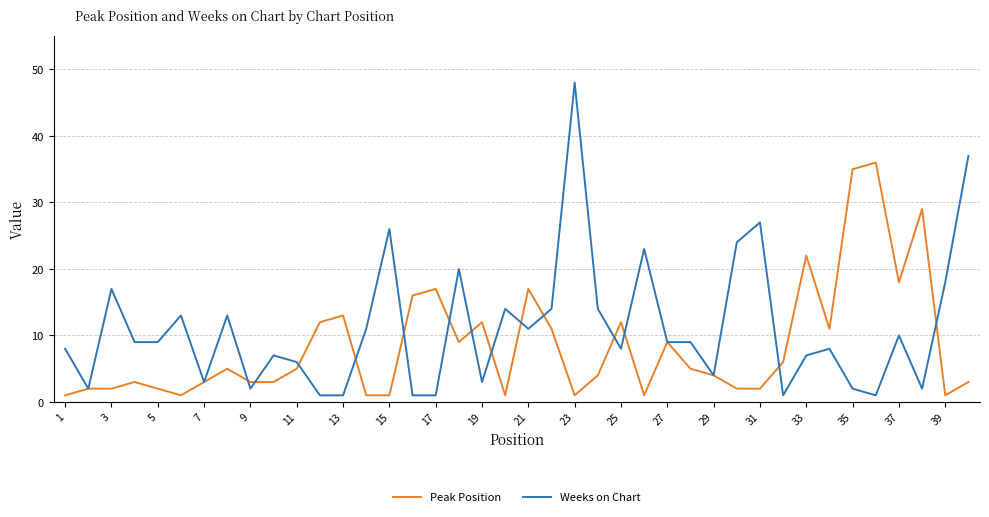

What is the maximum value shown in the chart?

48